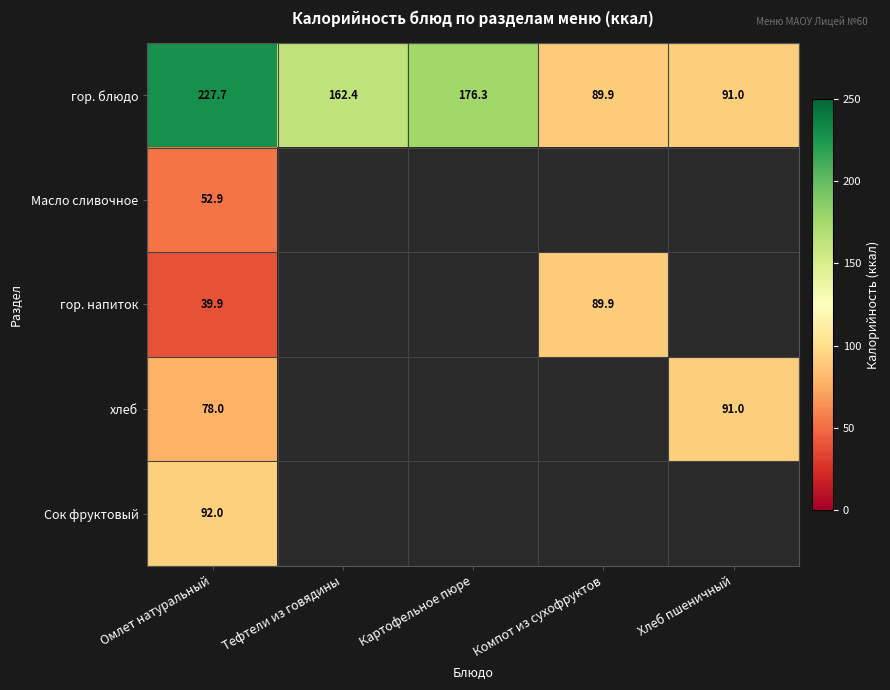

Is it true that гор. напиток equals 39.9 at Омлет натуральный?

True